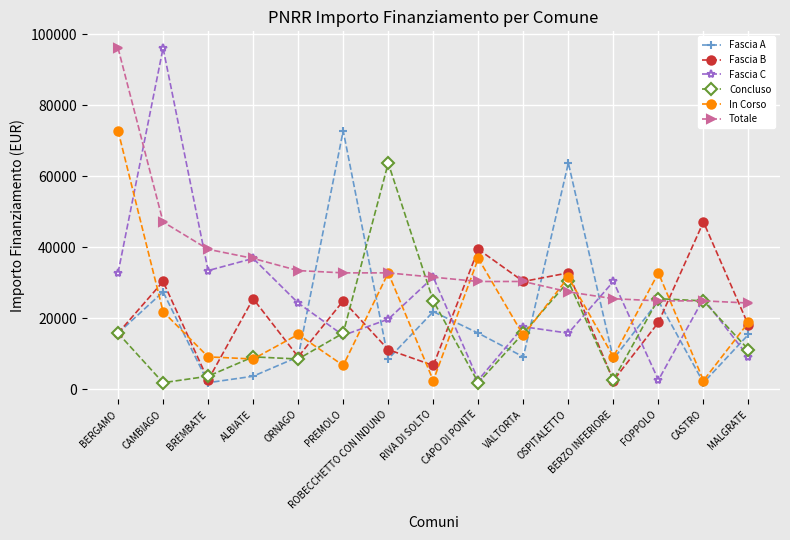

What is the sum of the Concluso values at CASTRO and ORNAGO?

33385